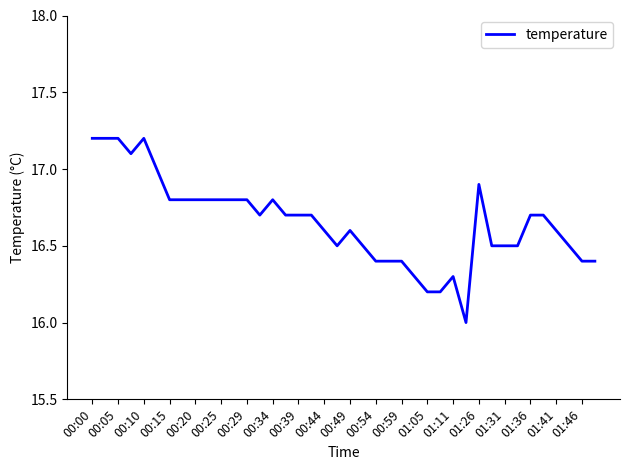

What is the minimum value shown in the chart?

16.0